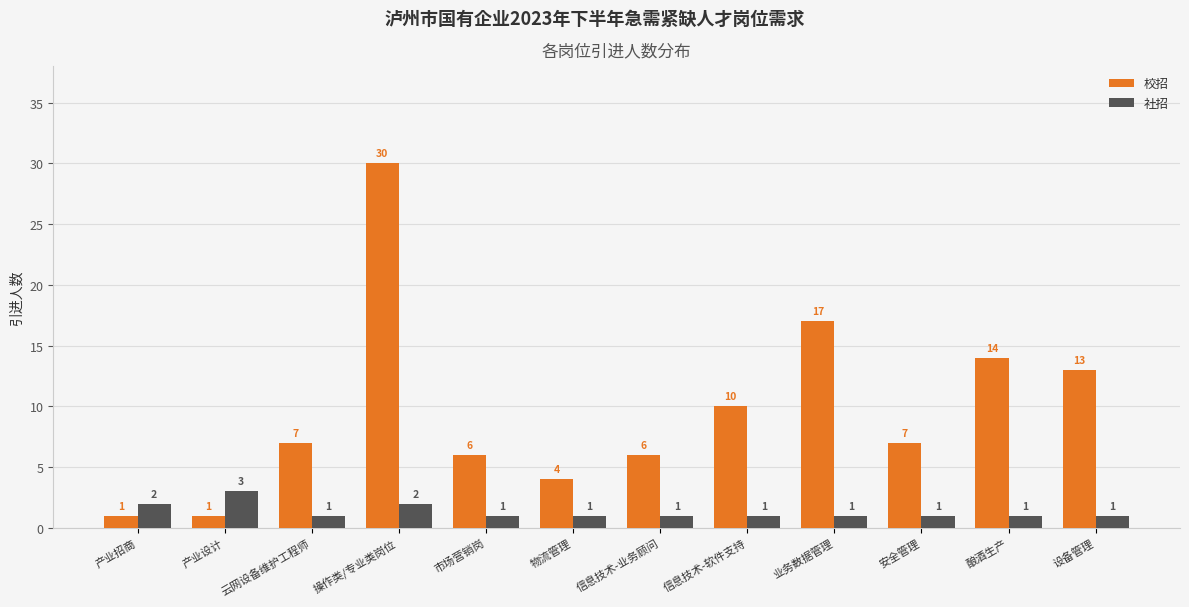

What is the spread (max minus min) of values at 产业招商?

1